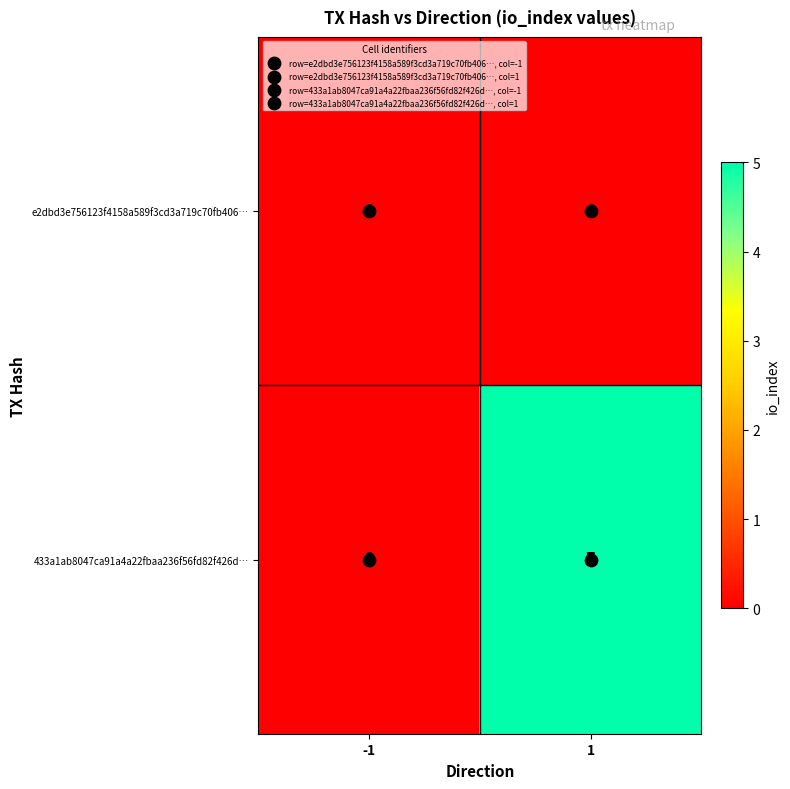

Which category has the highest value across all series?

1